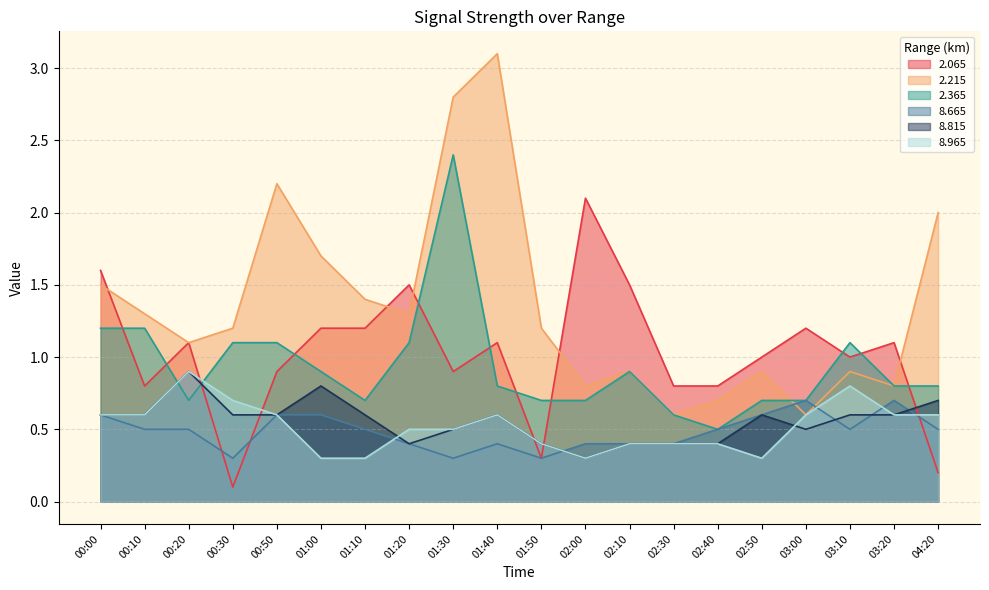

How many intersections are there between 2.065 and 2.215?

5